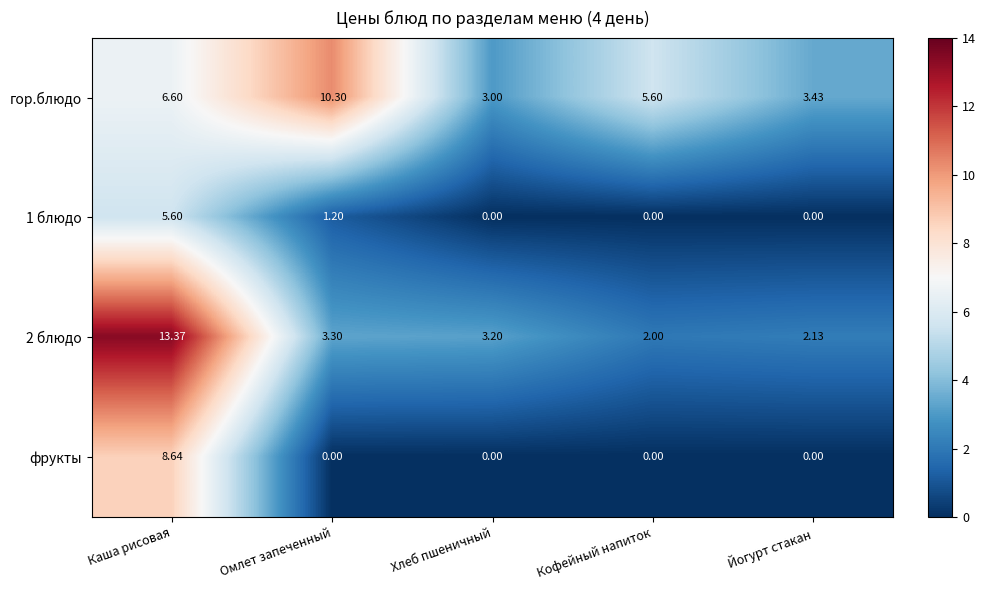

What is the total value across all series at Йогурт стакан?

5.6